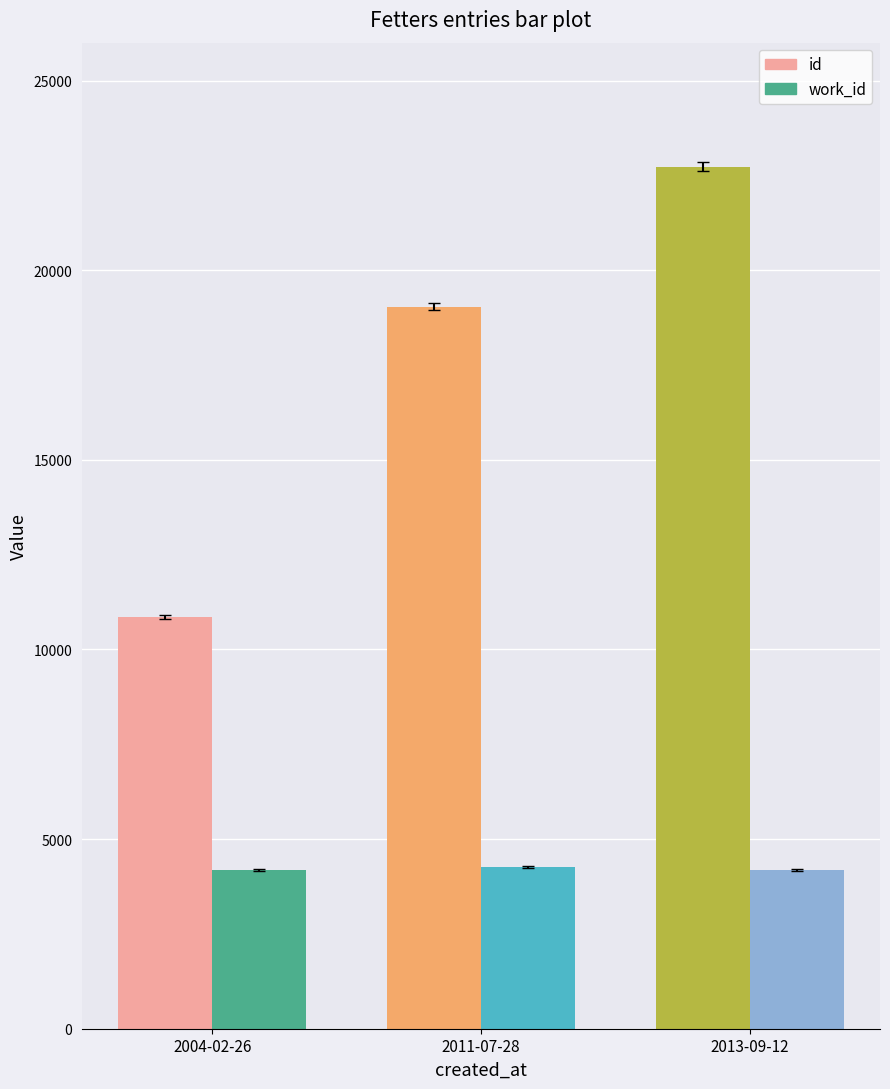

Reading left to right, list all the values displayed in this chart.

id: 2004-02-26=10846	2011-07-28=19040	2013-09-12=22728
work_id: 2004-02-26=4178	2011-07-28=4263	2013-09-12=4178